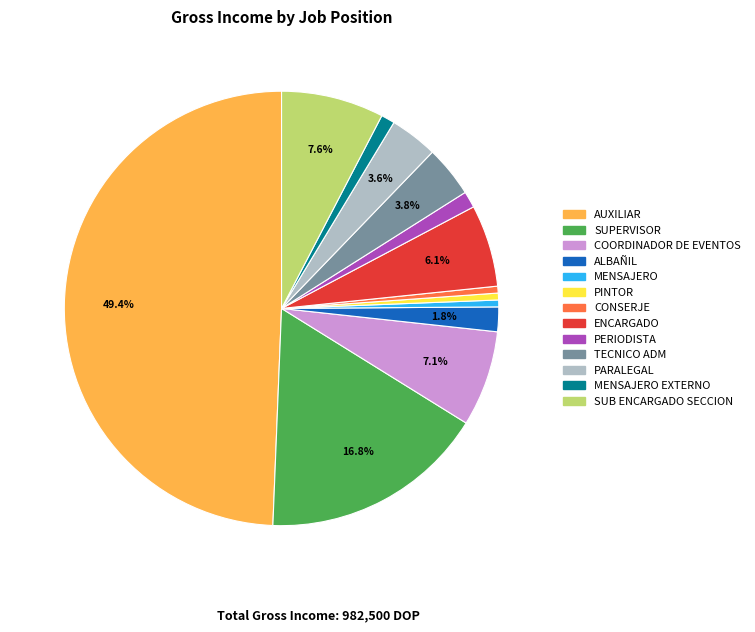

What percentage is the ALBAÑIL slice, to the nearest percent?

2%